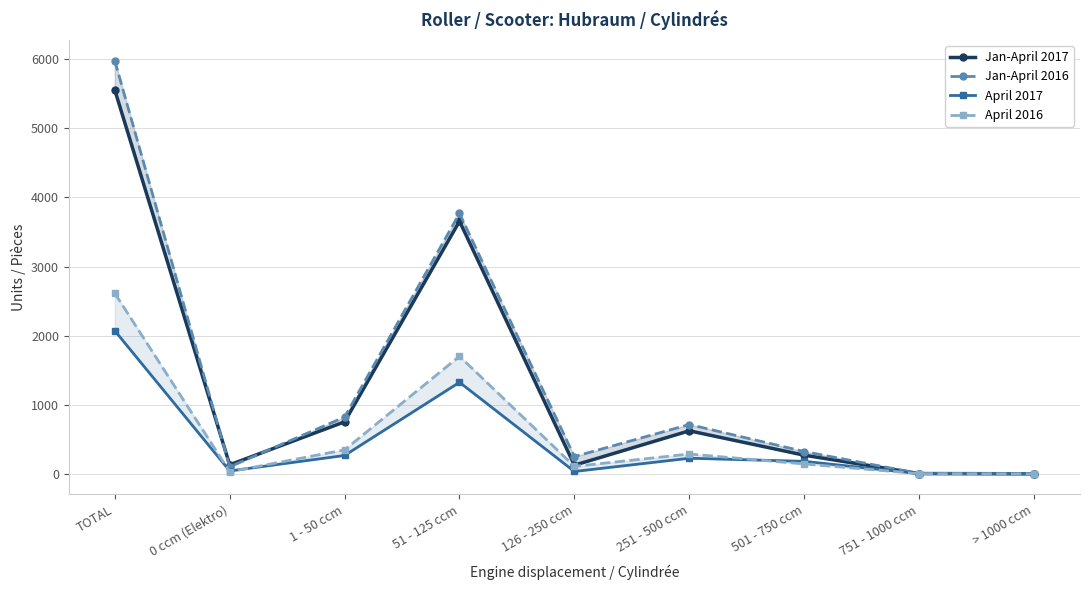

What is the sum of the Jan-April 2017 values at > 1000 ccm and 501 - 750 ccm?

269